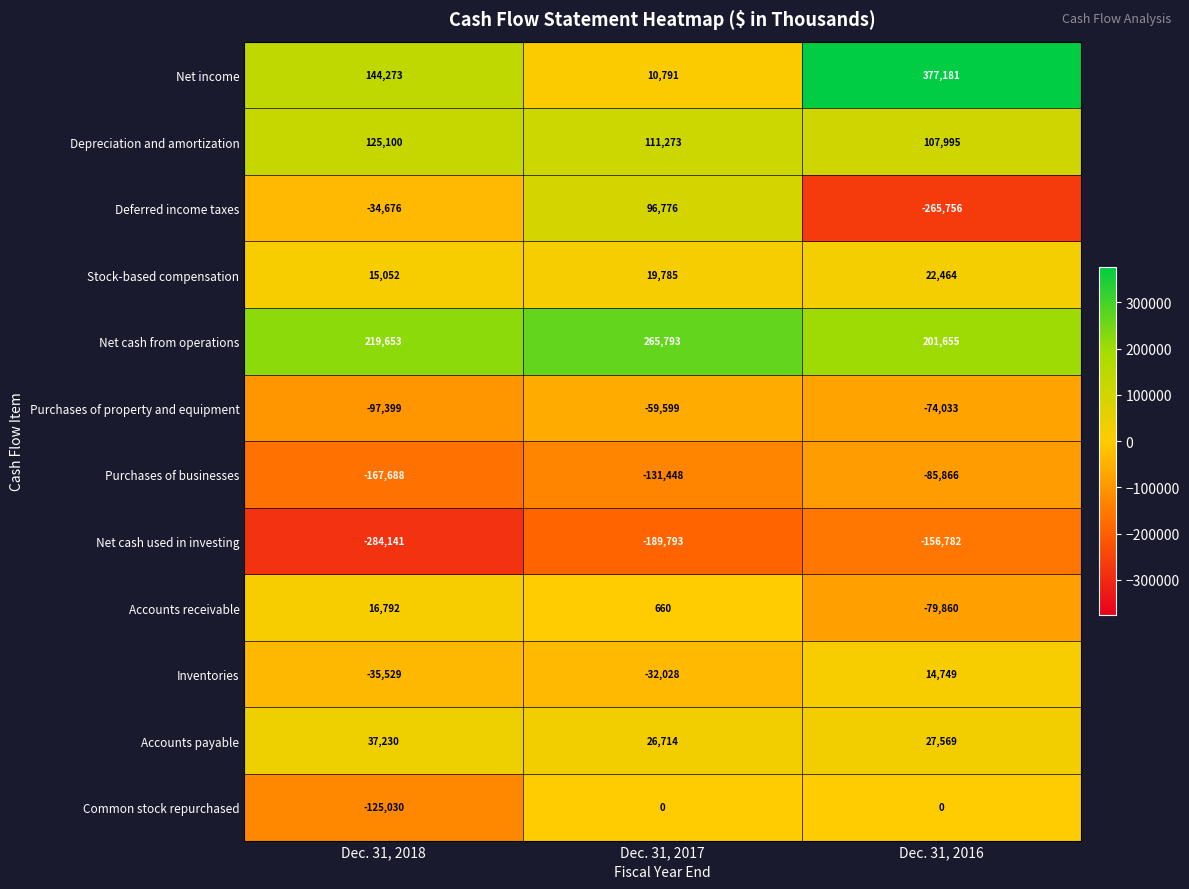

What is the total value across all series at Dec. 31, 2016?

89316